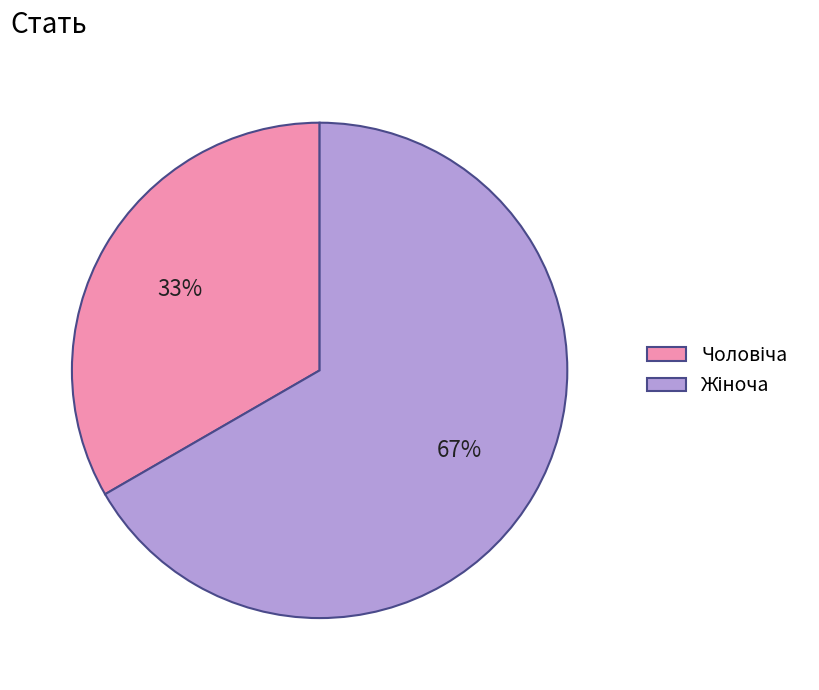

Is there any slice that represents more than half of the pie?

Yes